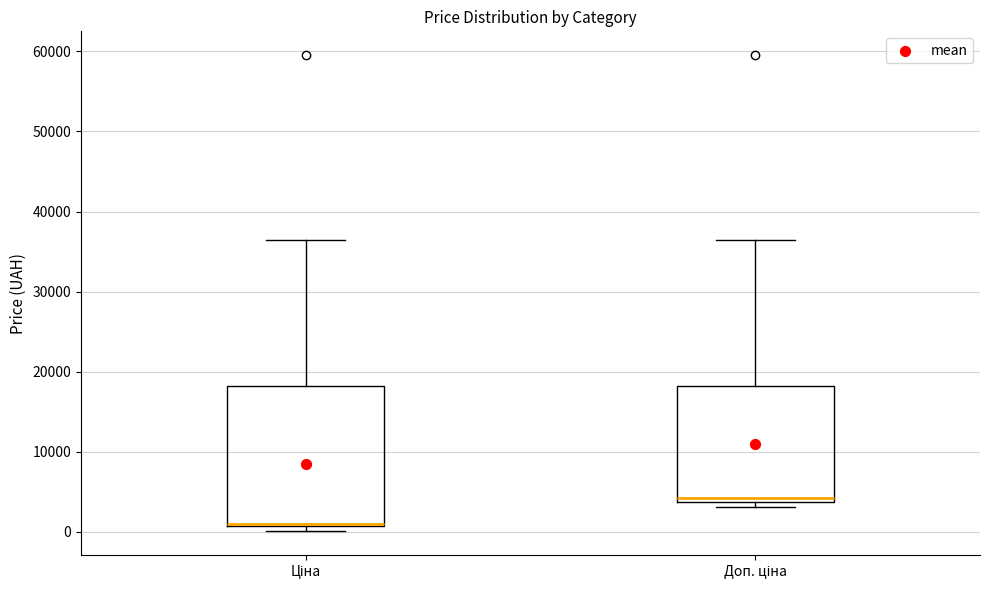

Comparing the boxes themselves (not the whiskers), which one is the tallest?

Ціна